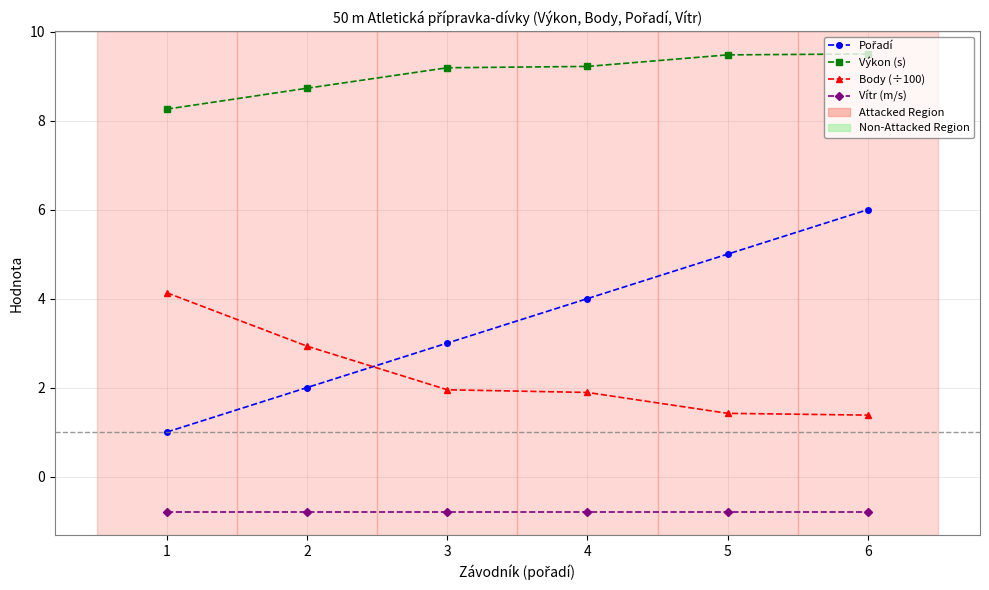

True or false: Body (÷100) has a value of 0.6 at 5.

False